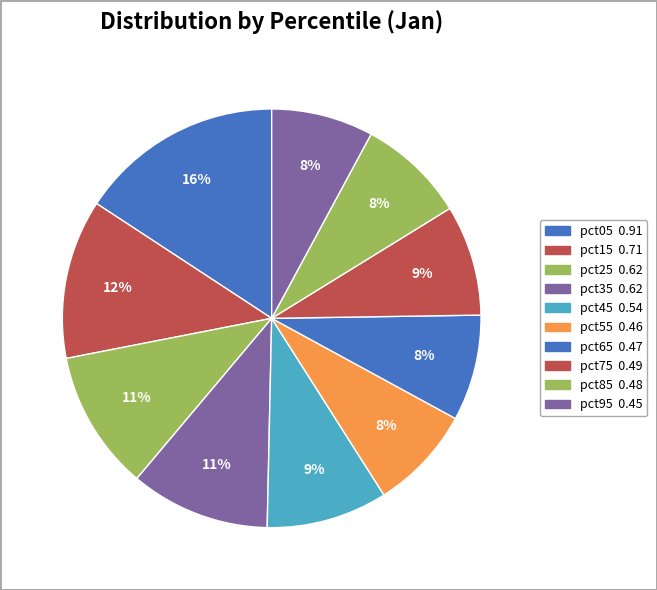

Which slice is the smallest?

pct95